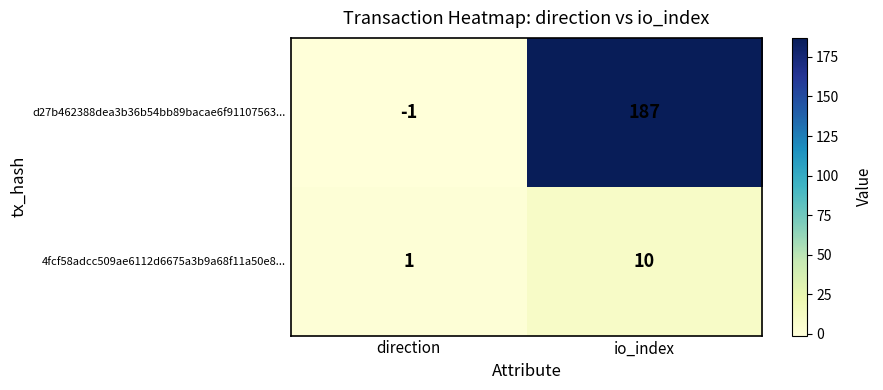

Reading right to left, transcribe all the data shown in this chart.

d27b462388dea3b36b54bb89bacae6f91107563...: io_index=187	direction=-1
4fcf58adcc509ae6112d6675a3b9a68f11a50e8...: io_index=10	direction=1